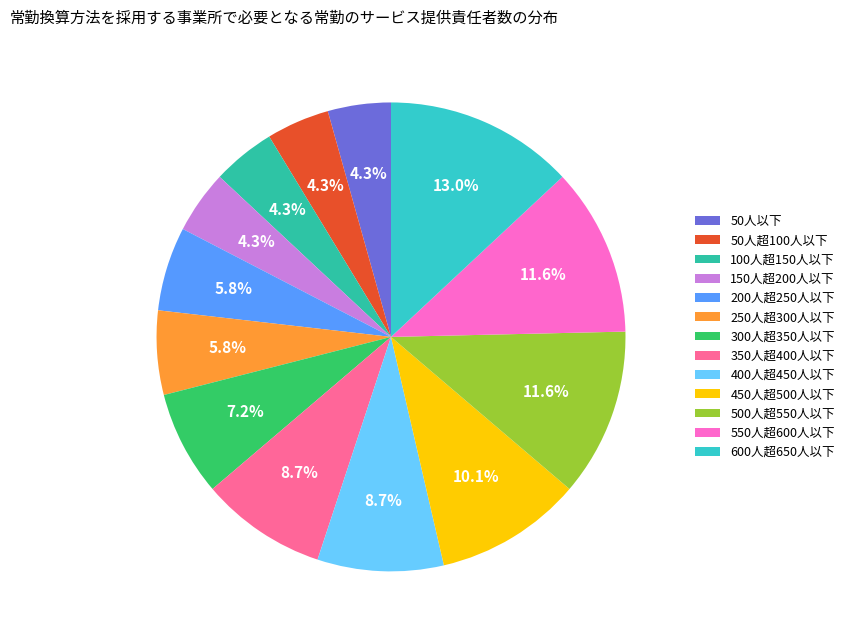

How many slices are in this pie chart?

13